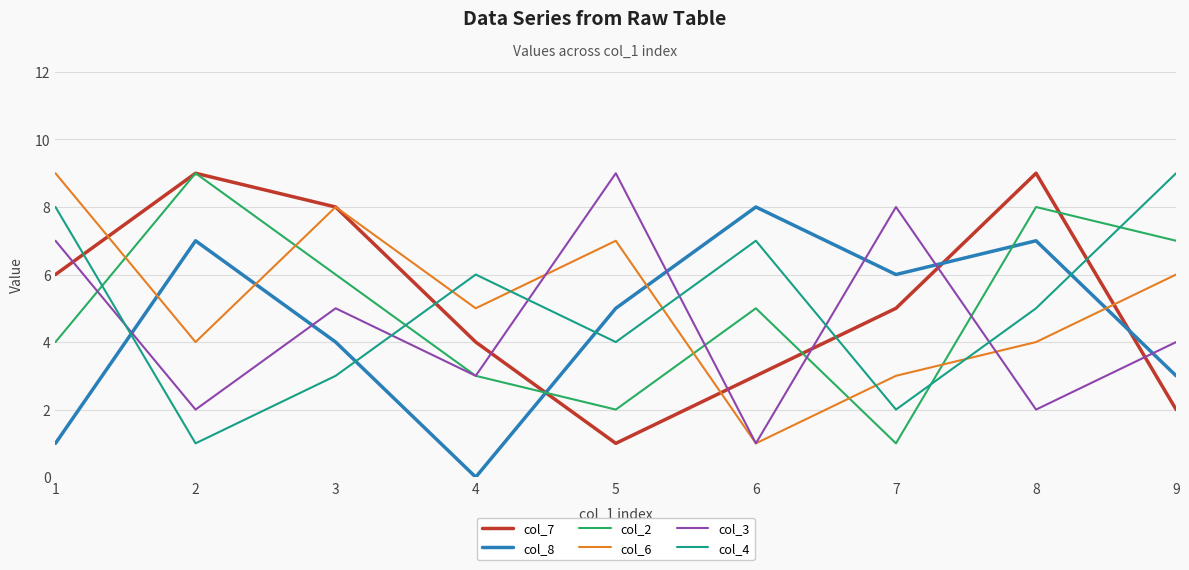

Between 3 and 6, which series saw the biggest shift?

col_6